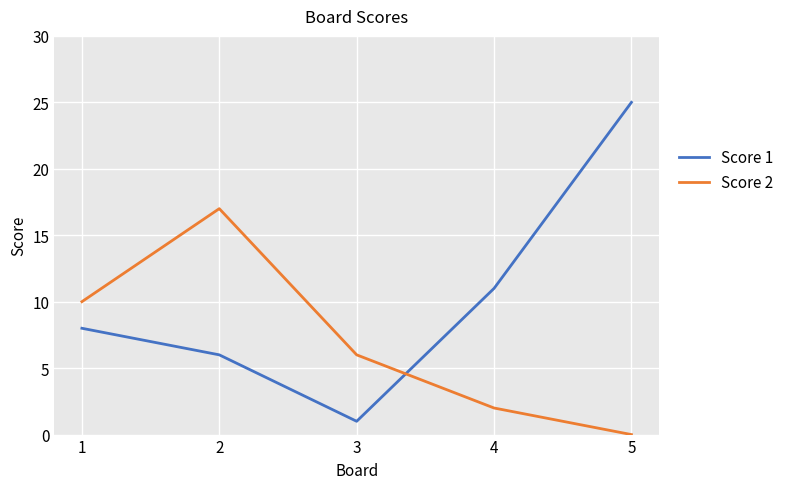

List the series in order of their overall mean, lowest first.

Score 2, Score 1